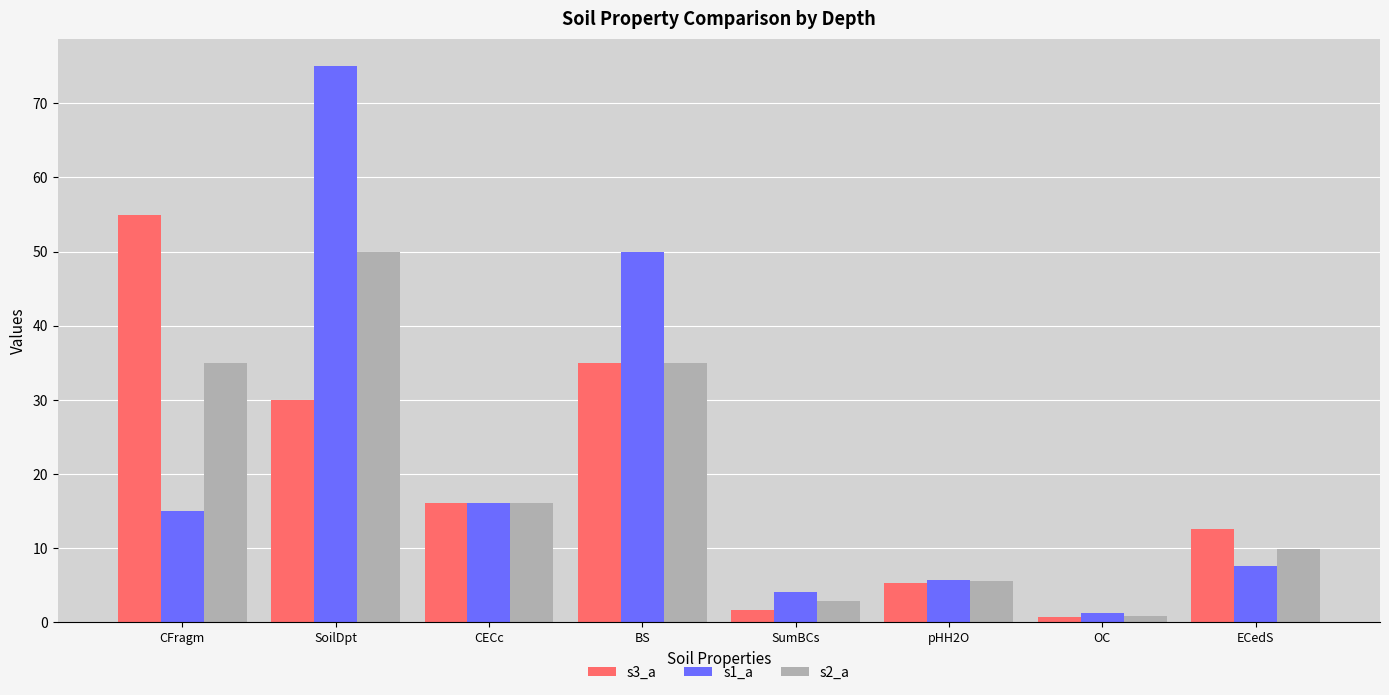

What is the value of the s1_a bar at the 4th from the left?

50.0